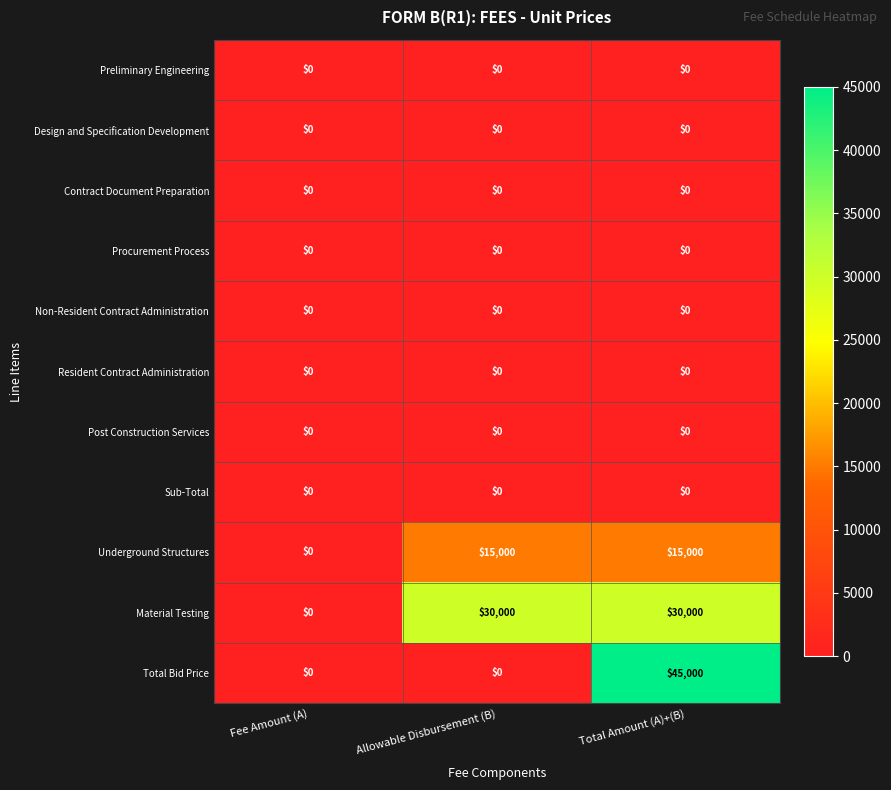

Count the number of categories in the chart.

3